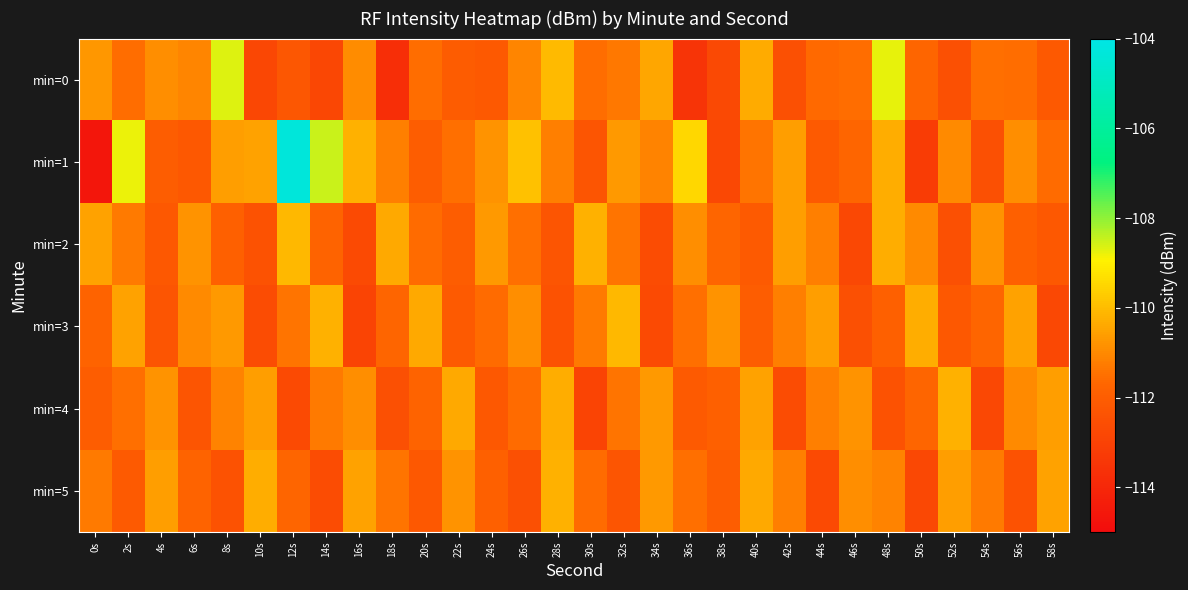

Reading right to left, what are all the values shown in this chart?

min=0: 58s=-112.2	56s=-111.5	54s=-111.5	52s=-112.5	50s=-111.7	48s=-108.7	46s=-111.5	44s=-111.6	42s=-112.5	40s=-110.3	38s=-112.7	36s=-113.5	34s=-110.4	32s=-111.3	30s=-111.5	28s=-110.0	26s=-111.1	24s=-112.1	22s=-112.1	20s=-111.5	18s=-113.7	16s=-111.0	14s=-112.8	12s=-112.2	10s=-112.8	8s=-108.7	6s=-111.1	4s=-110.9	2s=-111.6	0s=-110.7
min=1: 58s=-111.6	56s=-110.9	54s=-112.5	52s=-111.0	50s=-113.2	48s=-110.3	46s=-111.7	44s=-112.1	42s=-110.6	40s=-111.4	38s=-112.8	36s=-109.5	34s=-111.1	32s=-110.7	30s=-112.3	28s=-111.2	26s=-109.9	24s=-110.8	22s=-111.5	20s=-112.0	18s=-111.2	16s=-110.2	14s=-108.5	12s=-104.3	10s=-110.5	8s=-110.6	6s=-112.2	4s=-112.0	2s=-108.8	0s=-114.6
min=2: 58s=-112.2	56s=-111.9	54s=-110.8	52s=-112.5	50s=-111.0	48s=-110.3	46s=-112.8	44s=-111.2	42s=-110.6	40s=-112.1	38s=-111.7	36s=-110.9	34s=-112.6	32s=-111.4	30s=-110.2	28s=-112.3	26s=-111.5	24s=-110.7	22s=-112.0	20s=-111.6	18s=-110.4	16s=-112.7	14s=-111.8	12s=-110.1	10s=-112.4	8s=-111.9	6s=-110.8	4s=-112.2	2s=-111.3	0s=-110.5
min=3: 58s=-112.8	56s=-110.5	54s=-111.7	52s=-112.2	50s=-110.3	48s=-111.9	46s=-112.5	44s=-110.6	42s=-111.2	40s=-112.0	38s=-110.8	36s=-111.5	34s=-112.7	32s=-110.1	30s=-111.3	28s=-112.4	26s=-110.9	24s=-111.6	22s=-112.1	20s=-110.4	18s=-111.7	16s=-112.9	14s=-110.2	12s=-111.4	10s=-112.6	8s=-110.7	6s=-111.0	4s=-112.3	2s=-110.5	0s=-111.8
min=4: 58s=-110.6	56s=-111.0	54s=-112.8	52s=-110.2	50s=-111.7	48s=-112.4	46s=-110.8	44s=-111.2	42s=-112.6	40s=-110.5	38s=-111.9	36s=-112.1	34s=-110.7	32s=-111.4	30s=-112.9	28s=-110.3	26s=-111.6	24s=-112.2	22s=-110.4	20s=-111.8	18s=-112.5	16s=-110.9	14s=-111.3	12s=-112.7	10s=-110.6	8s=-111.1	6s=-112.3	4s=-110.8	2s=-111.5	0s=-112.0
min=5: 58s=-110.5	56s=-112.4	54s=-111.3	52s=-110.6	50s=-112.8	48s=-111.1	46s=-110.9	44s=-112.7	42s=-111.2	40s=-110.4	38s=-112.0	36s=-111.5	34s=-110.7	32s=-112.3	30s=-111.6	28s=-110.2	26s=-112.5	24s=-111.9	22s=-110.8	20s=-112.2	18s=-111.4	16s=-110.5	14s=-112.6	12s=-111.7	10s=-110.3	8s=-112.4	6s=-111.8	4s=-110.6	2s=-112.1	0s=-111.3